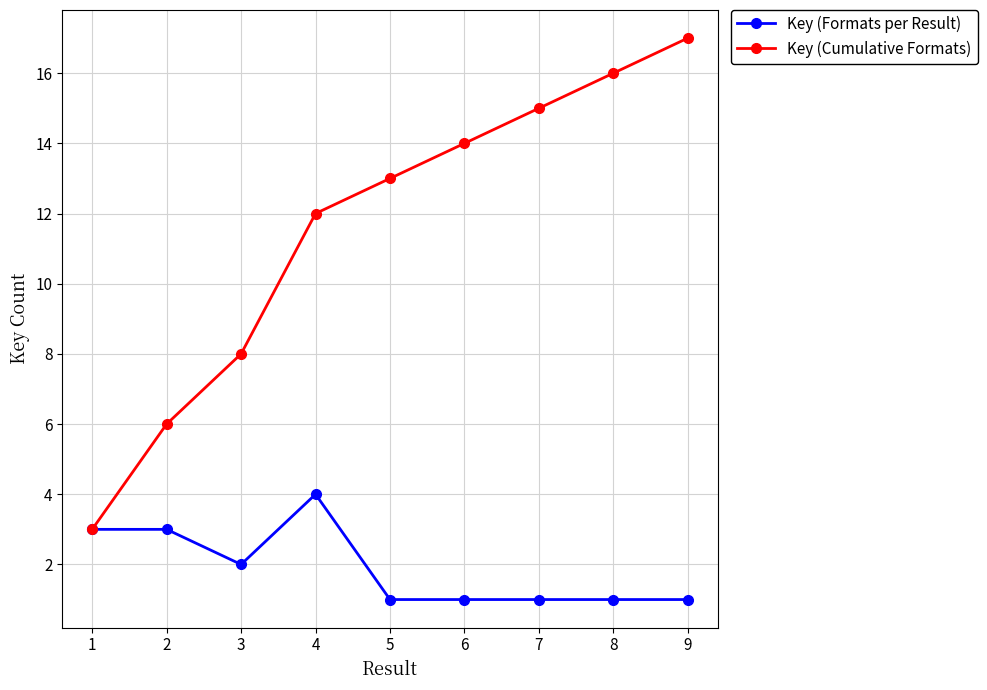

At which label does Key (Cumulative Formats) reach its minimum?

1